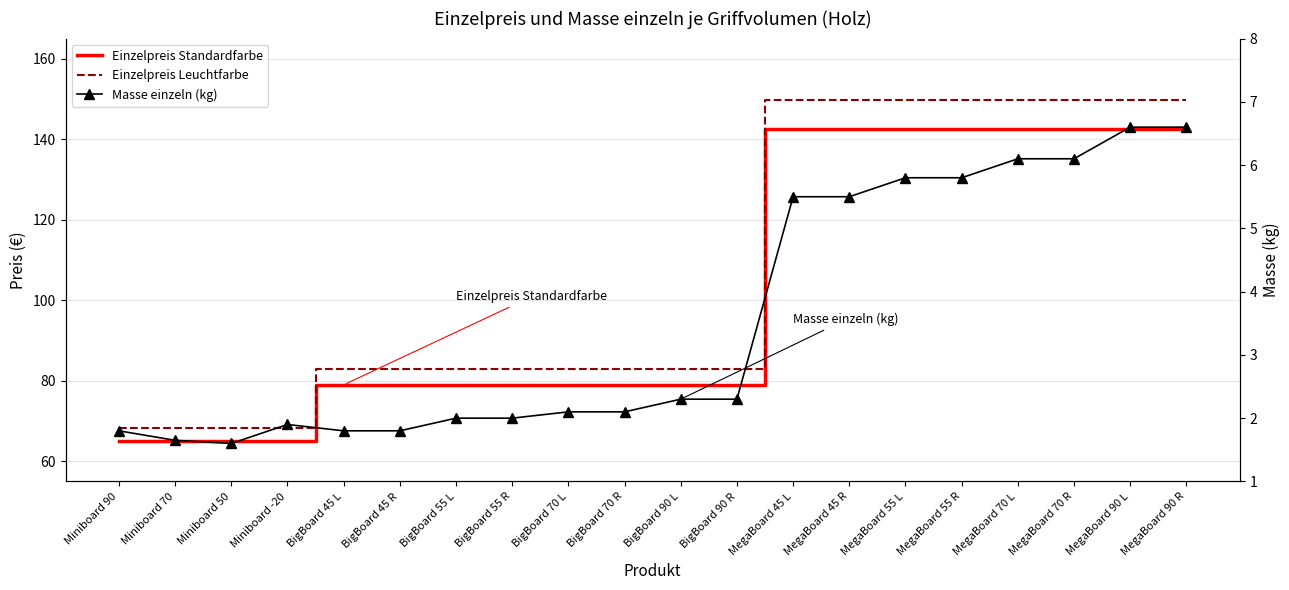

Reading left to right, what are all the values shown in this chart?

Einzelpreis Standardfarbe: 65.0	65.0	65.0	65.0	79.0	79.0	79.0	79.0	79.0	79.0	79.0	79.0	142.5	142.5	142.5	142.5	142.5	142.5	142.5	142.5
Einzelpreis Leuchtfarbe: 68.2	68.2	68.2	68.2	83.0	83.0	83.0	83.0	83.0	83.0	83.0	83.0	149.6	149.6	149.6	149.6	149.6	149.6	149.6	149.6
Masse einzeln (kg): 1.8	1.6	1.6	1.9	1.8	1.8	2.0	2.0	2.1	2.1	2.3	2.3	5.5	5.5	5.8	5.8	6.1	6.1	6.6	6.6